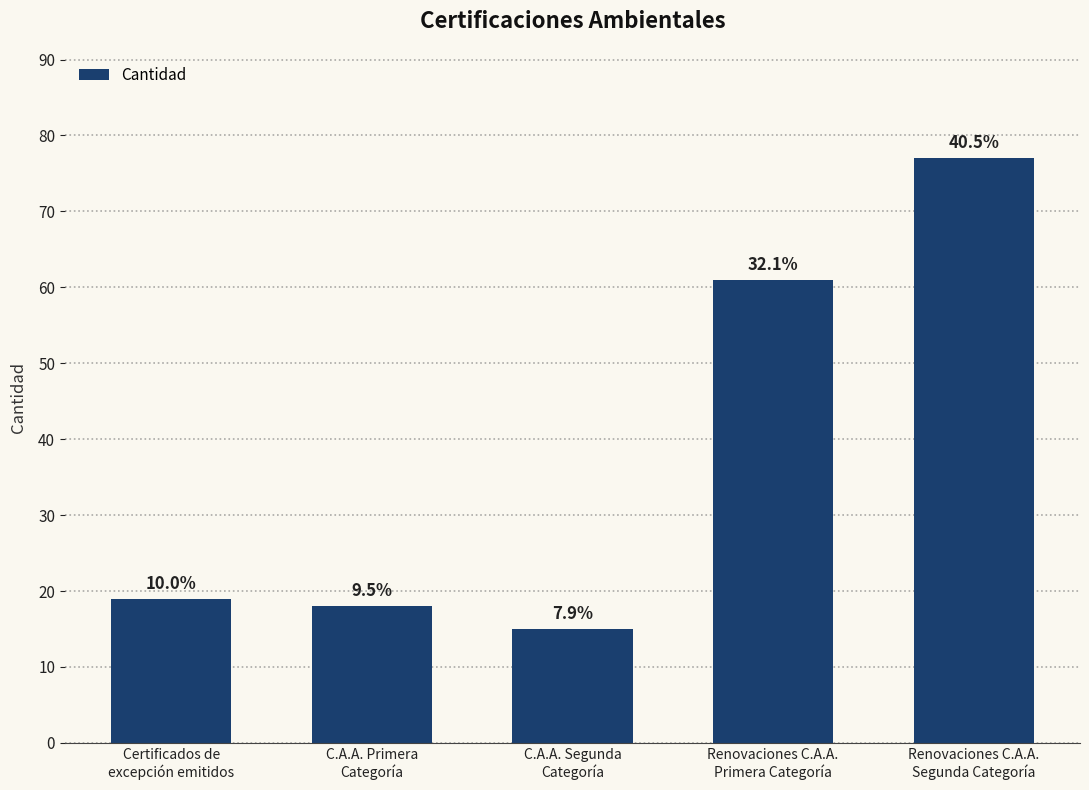

What is the difference between the maximum and minimum values?

62